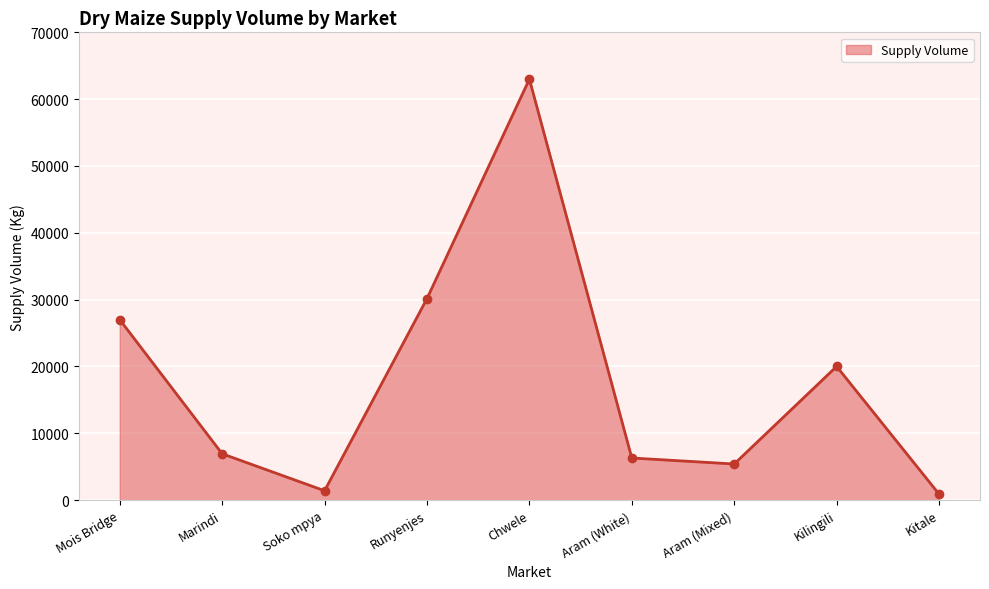

The value at Soko mpya is 1400. True or false?

True